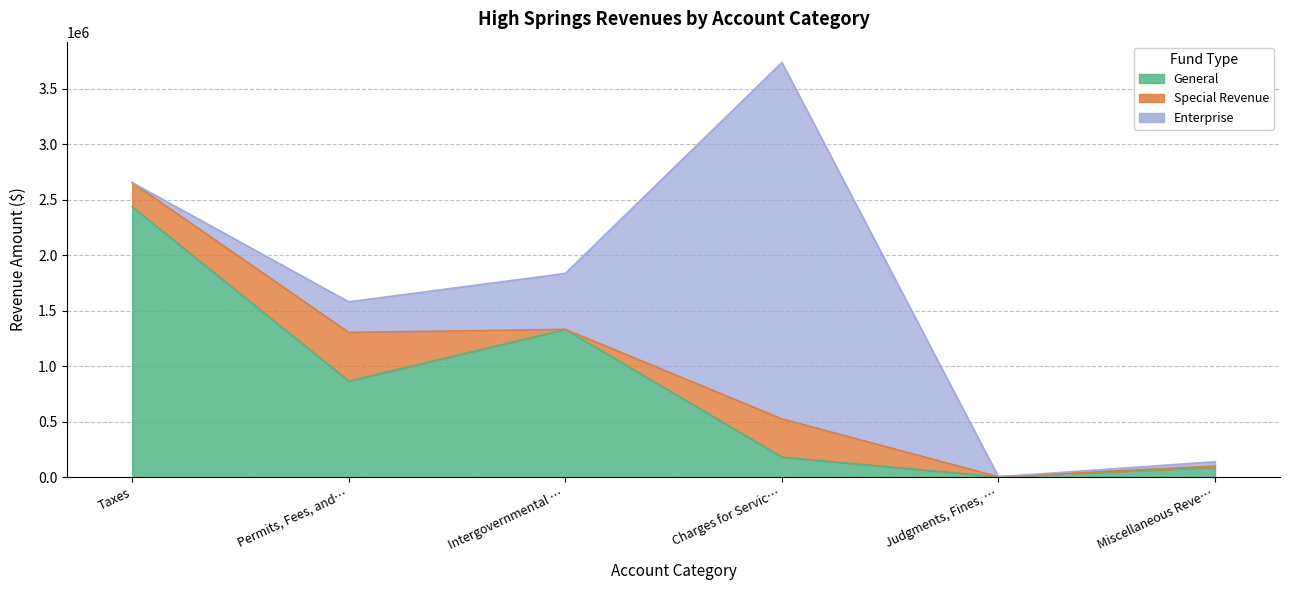

True or false: General has more than 1 points higher than both neighbors.

False